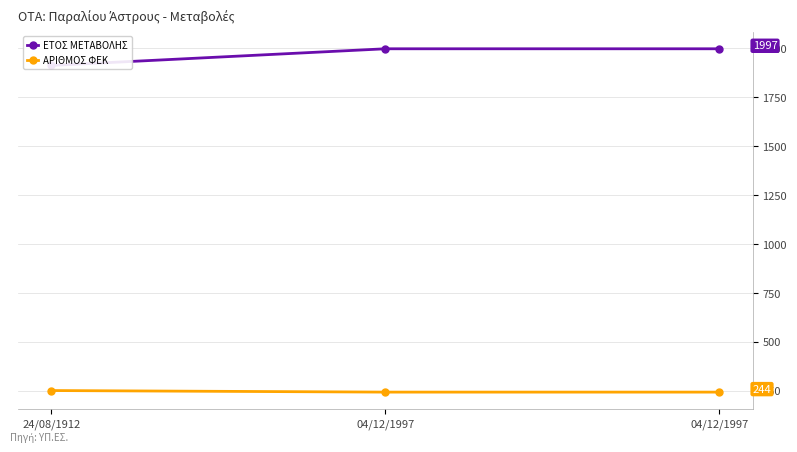

Which series changed the most between 24/08/1912 and 04/12/1997?

ΕΤΟΣ ΜΕΤΑΒΟΛΗΣ